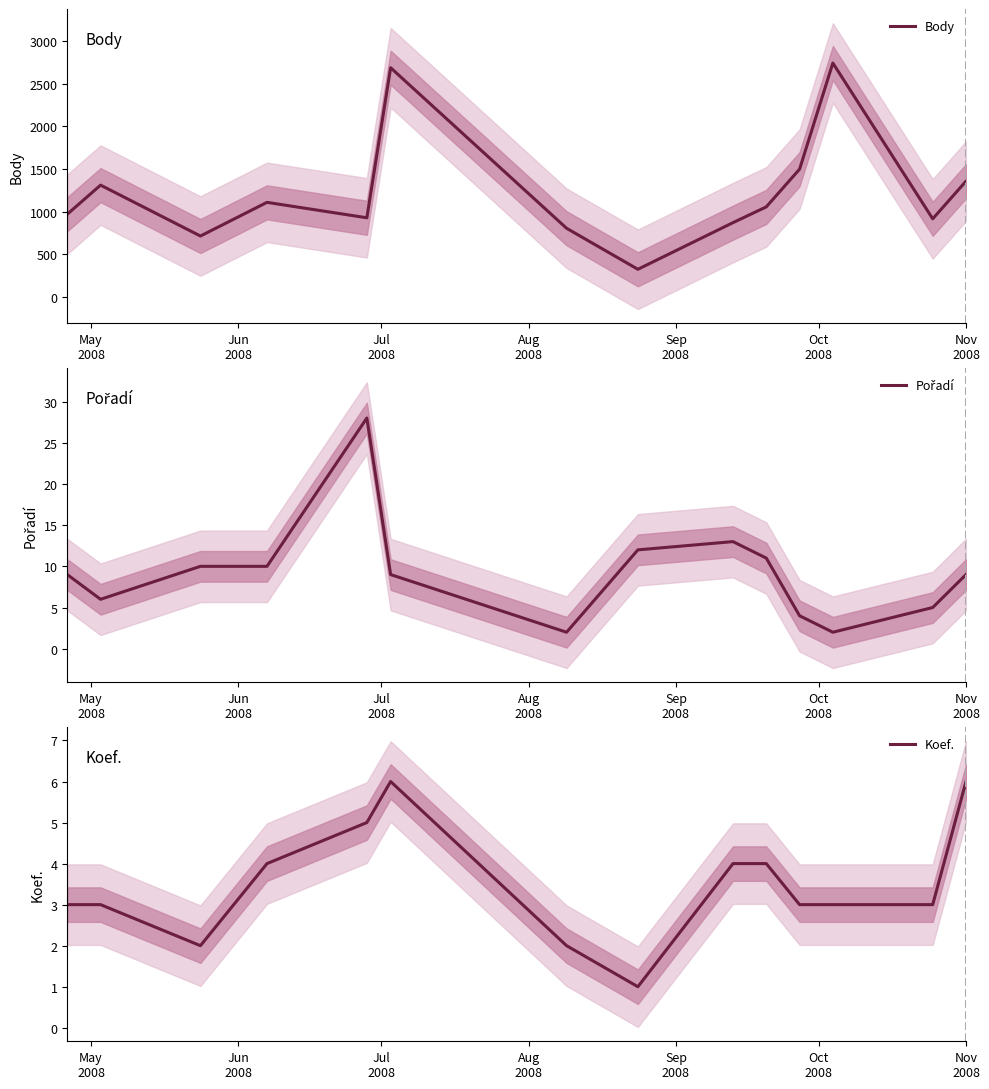

What is the highest value of the Body series?

2742